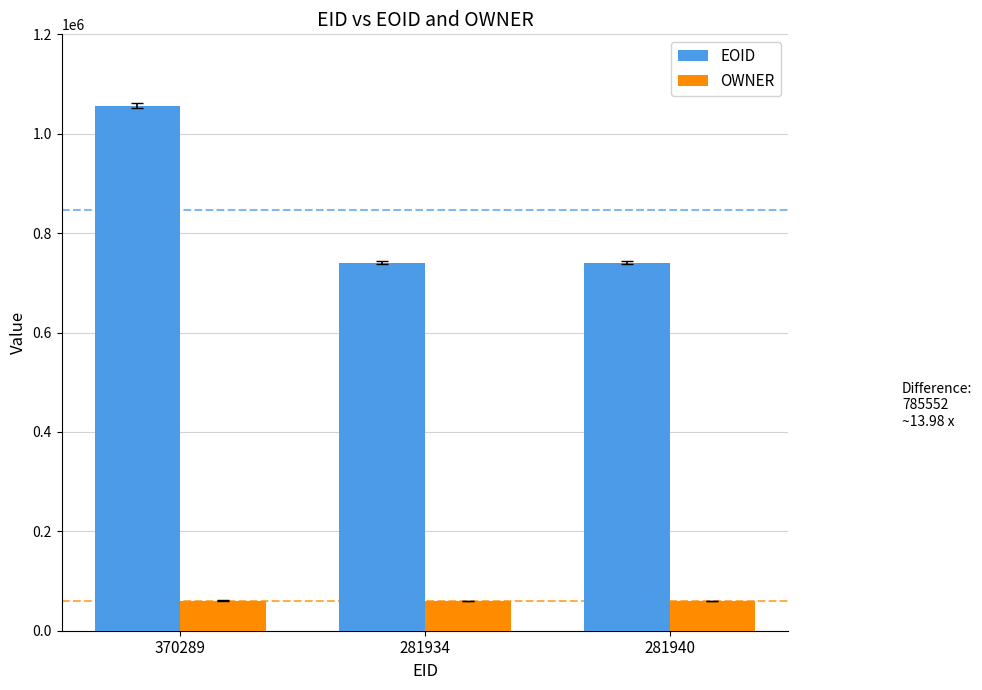

Which series has the largest range (max minus min)?

EOID